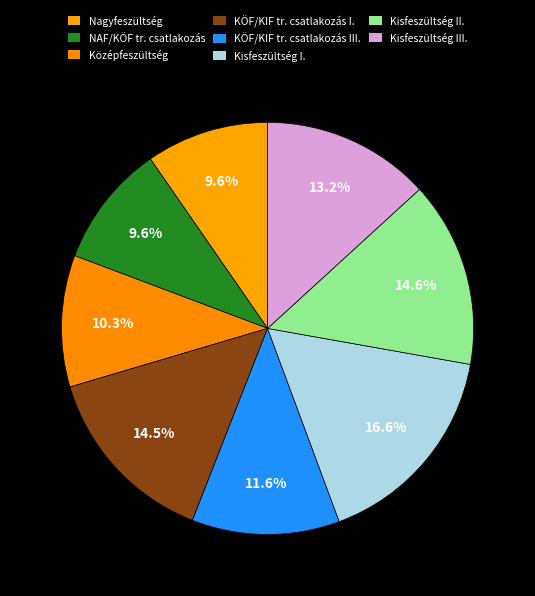

Which has a higher value, Nagyfeszültség or Kisfeszültség III.?

Kisfeszültség III.